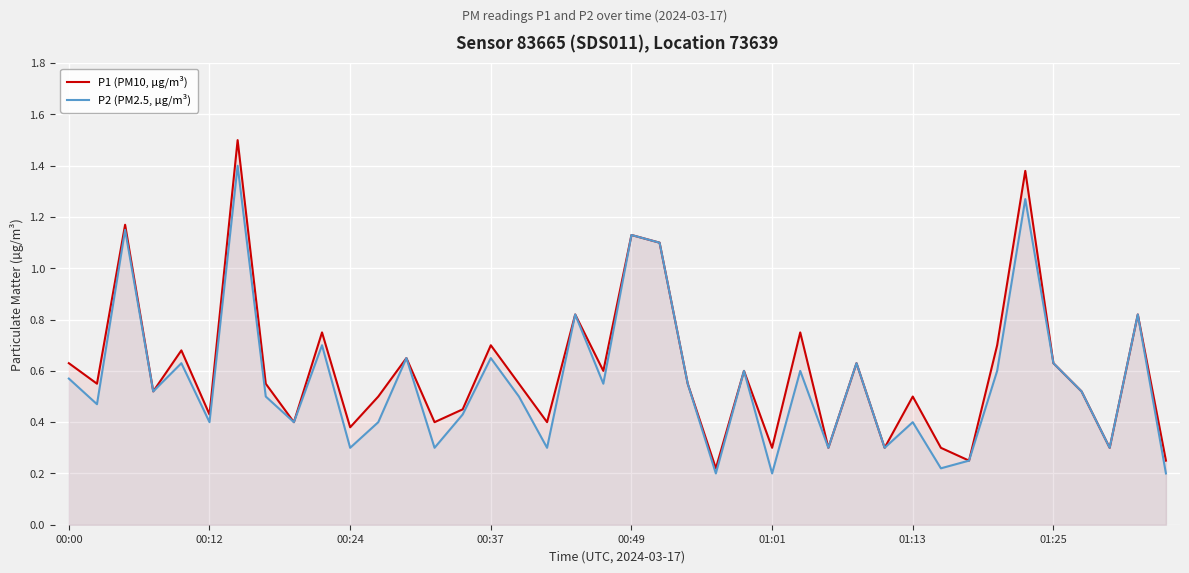

At how many categories does at least one series exceed 0?

40